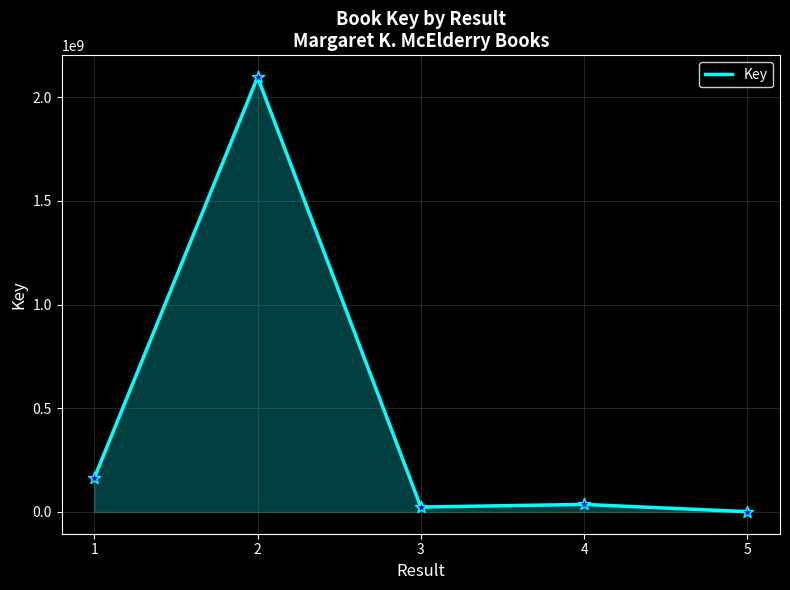

What is the change in value from 1 to 2?

+1932477844